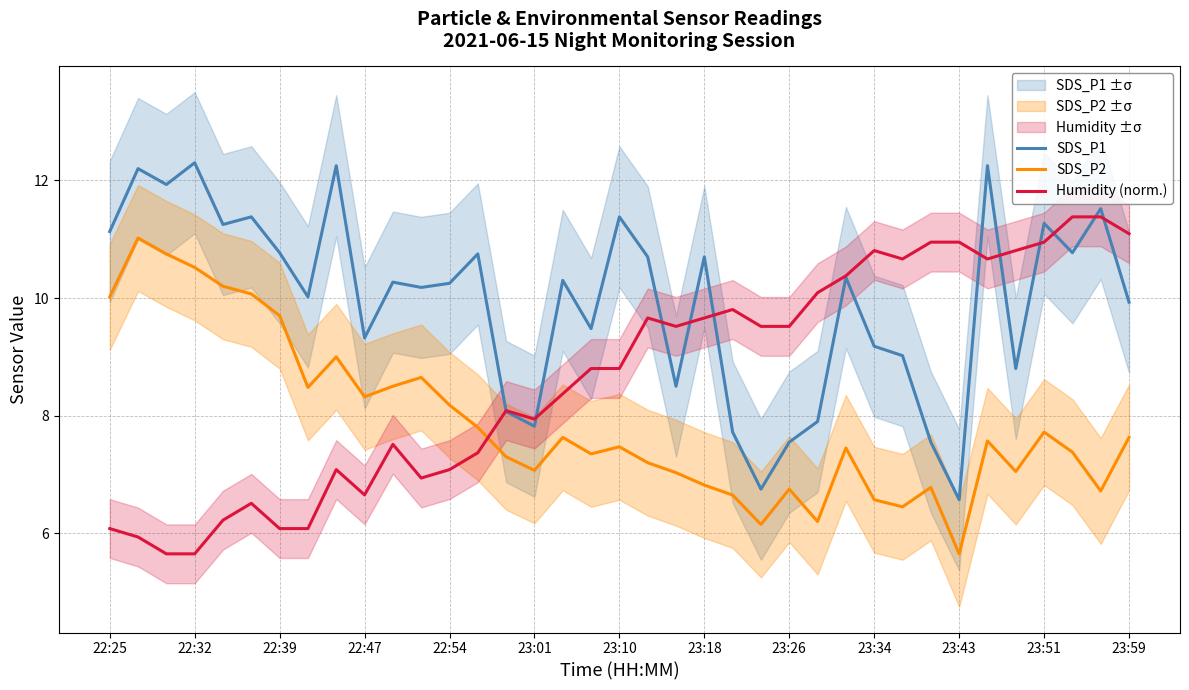

How many values in the SDS_P2 series exceed 7?

27